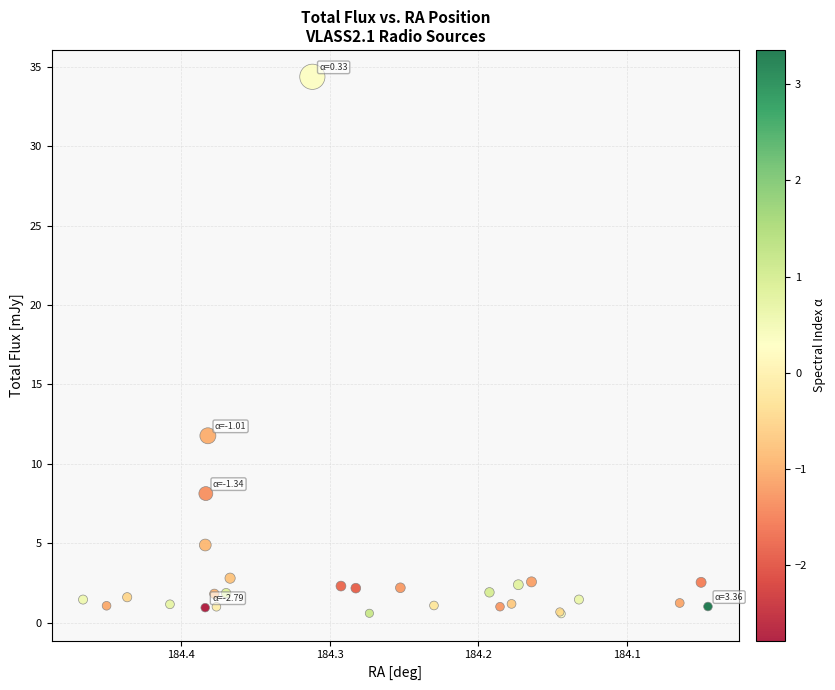

What Y value in the scatter plot is closest to 17?

11.8